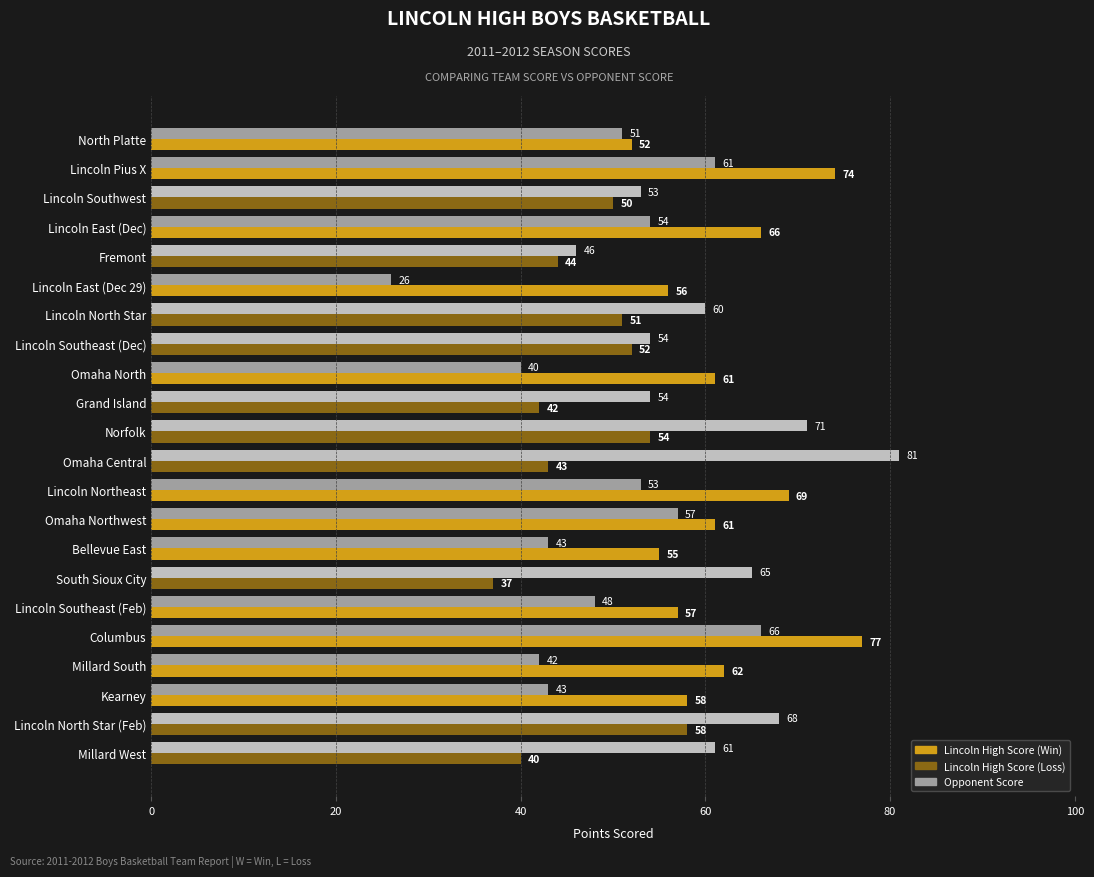

What is the spread (max minus min) of values at Omaha Central?

38